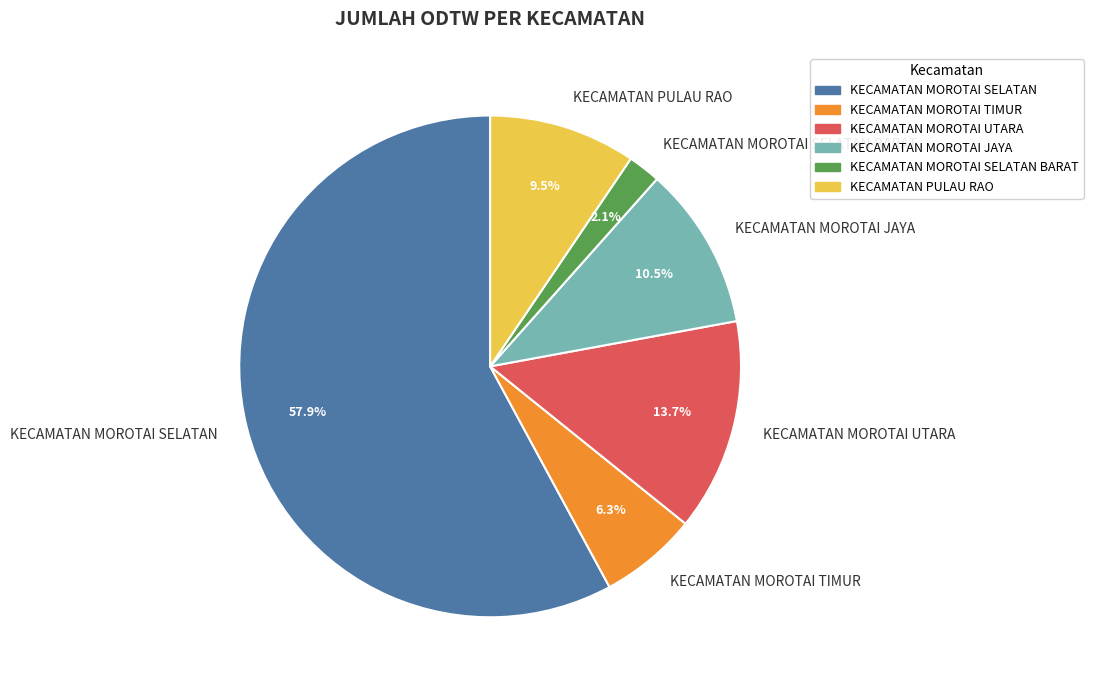

What percentage is the KECAMATAN MOROTAI TIMUR slice, to the nearest percent?

6%